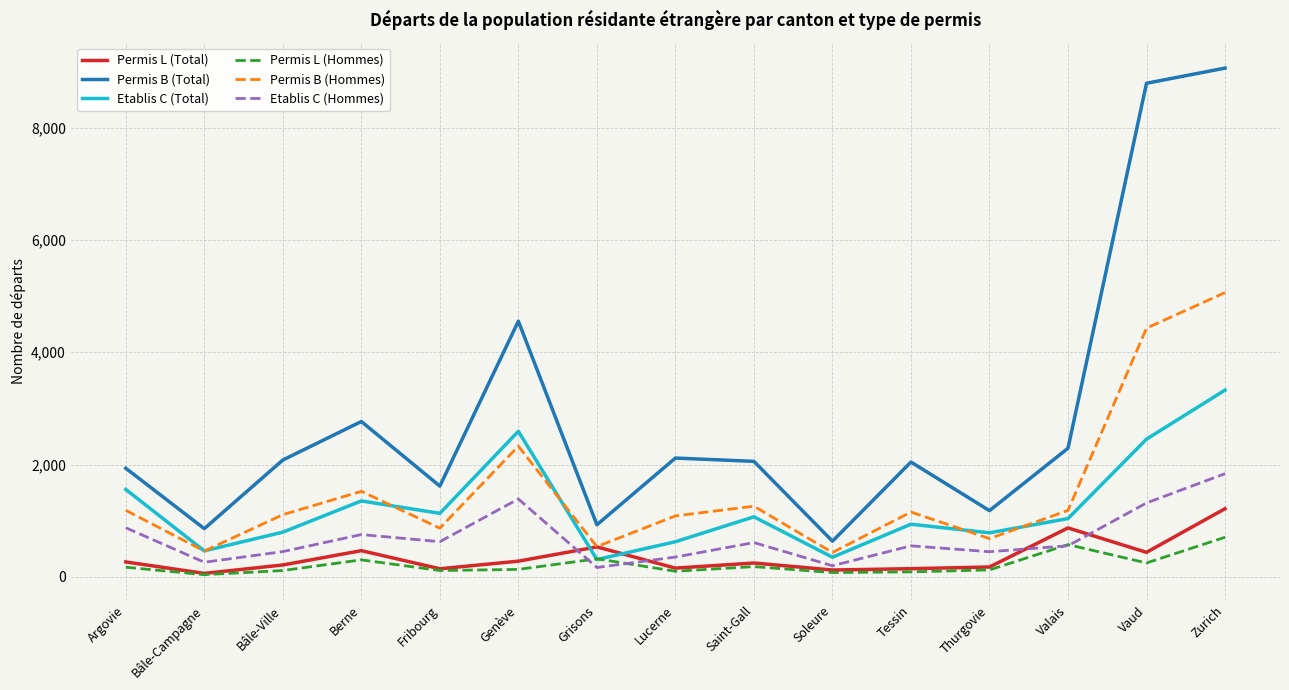

List the series in order of their peak value, lowest first.

Permis L (Hommes), Permis L (Total), Etablis C (Hommes), Etablis C (Total), Permis B (Hommes), Permis B (Total)